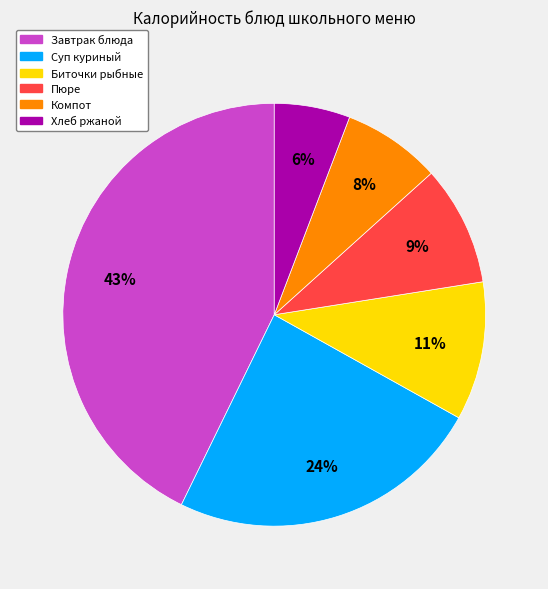

Which category has the smallest portion of the pie?

Хлеб ржаной